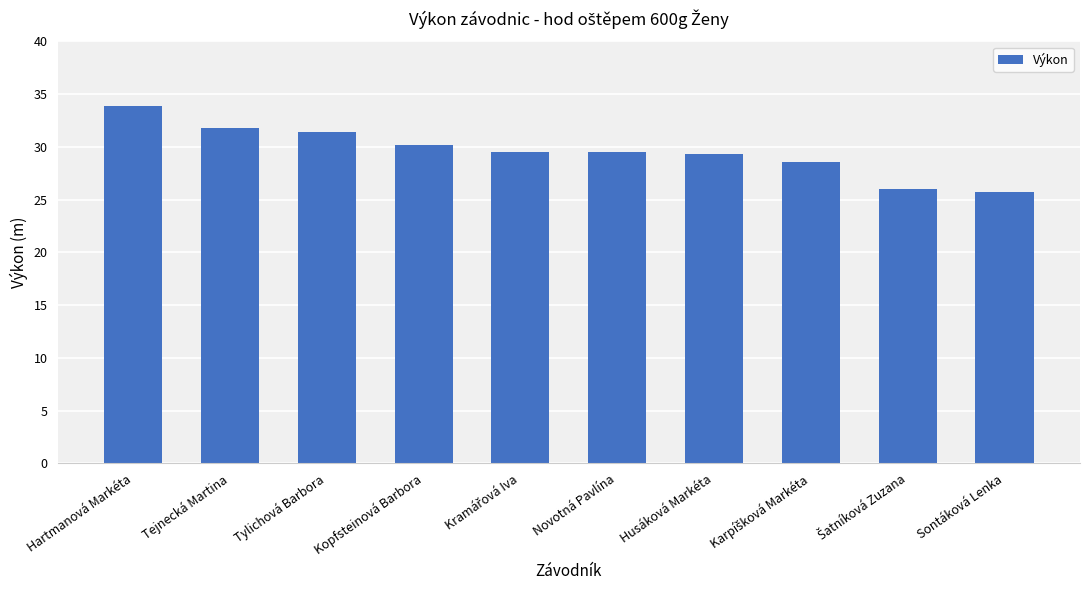

The value at Hartmanová Markéta is 57.1. True or false?

False